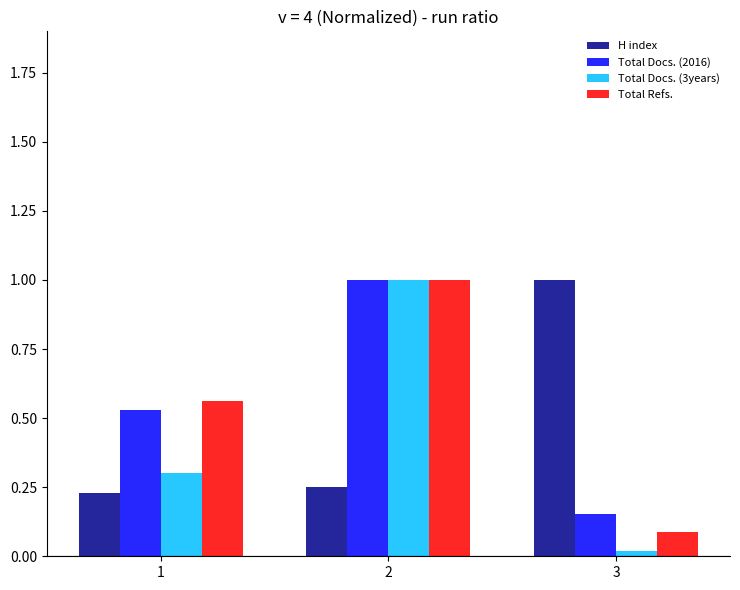

How many bars are there in each group?

4